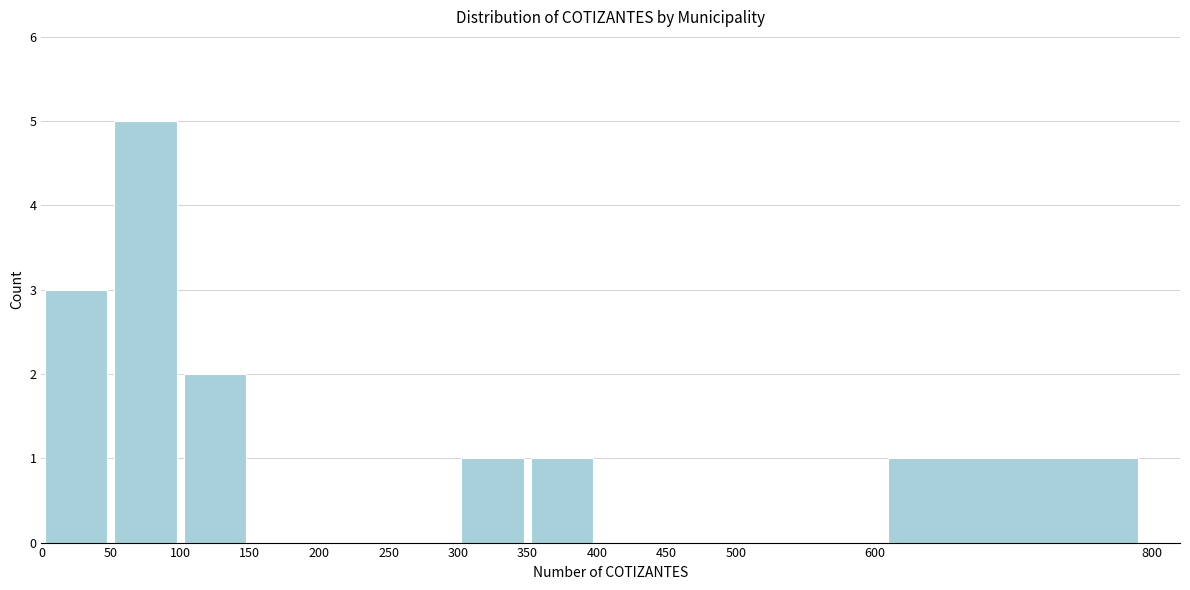

How tall is the bar that spans 50 to 100 on the x-axis? The values are not printed on the chart, so give them approximately, as read against the axis.

5